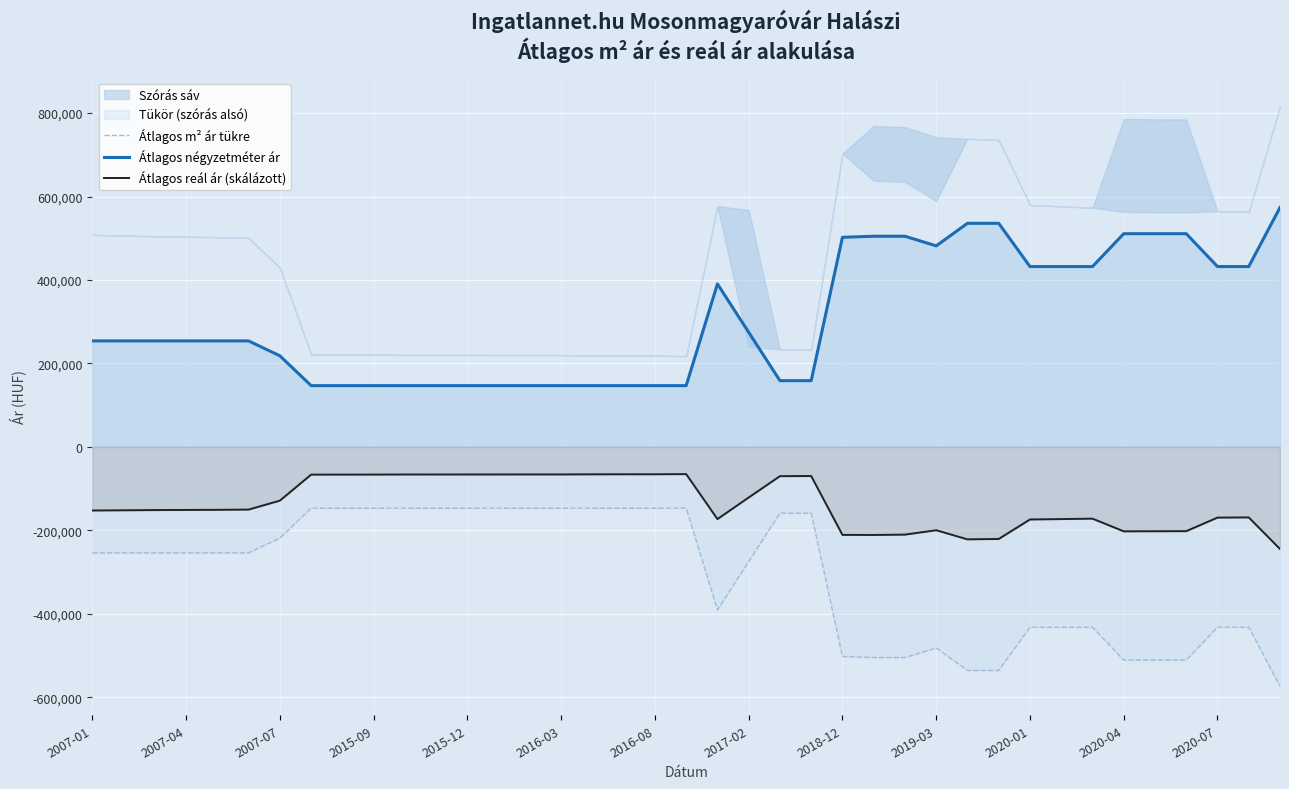

True or false: Átlagos négyzetméter ár and Átlagos reál ár (skálázott) intersect in this chart.

False